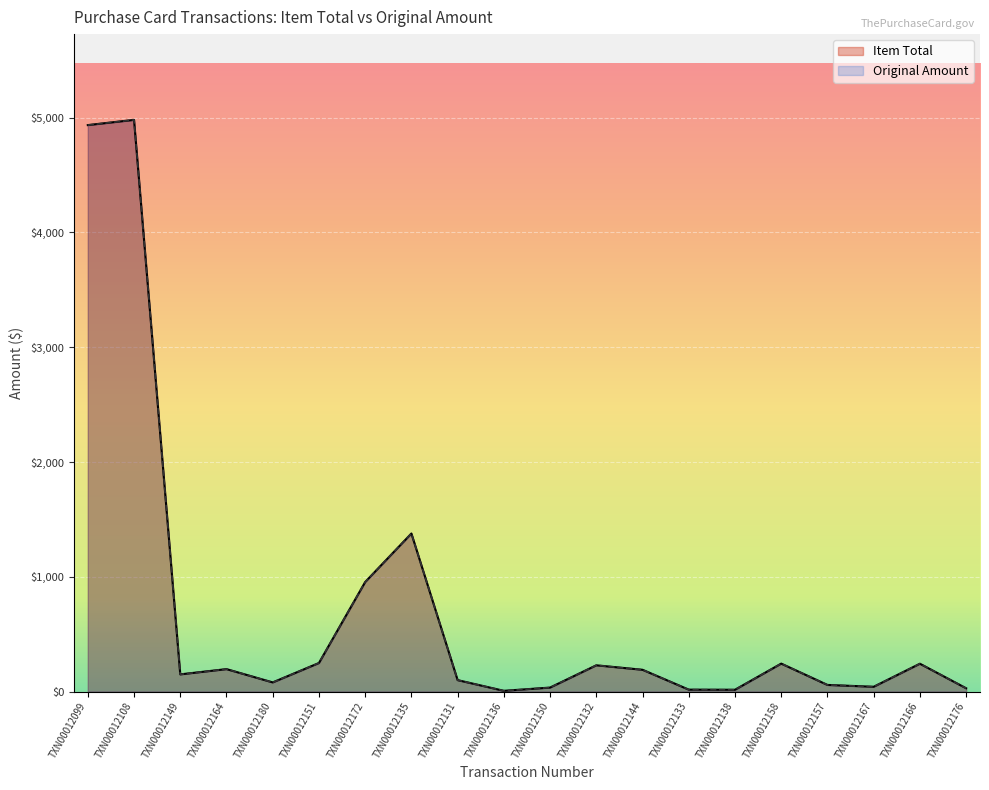

At which category does Item Total reach its first local peak?

TXN00012108